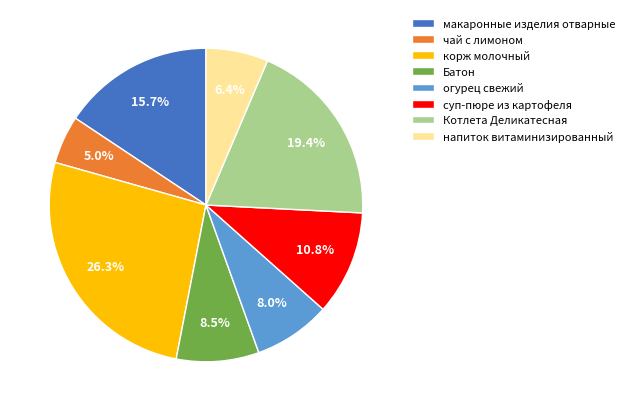

Approximately how many times larger is the value at Котлета Деликатесная compared to чай с лимоном?

3.9